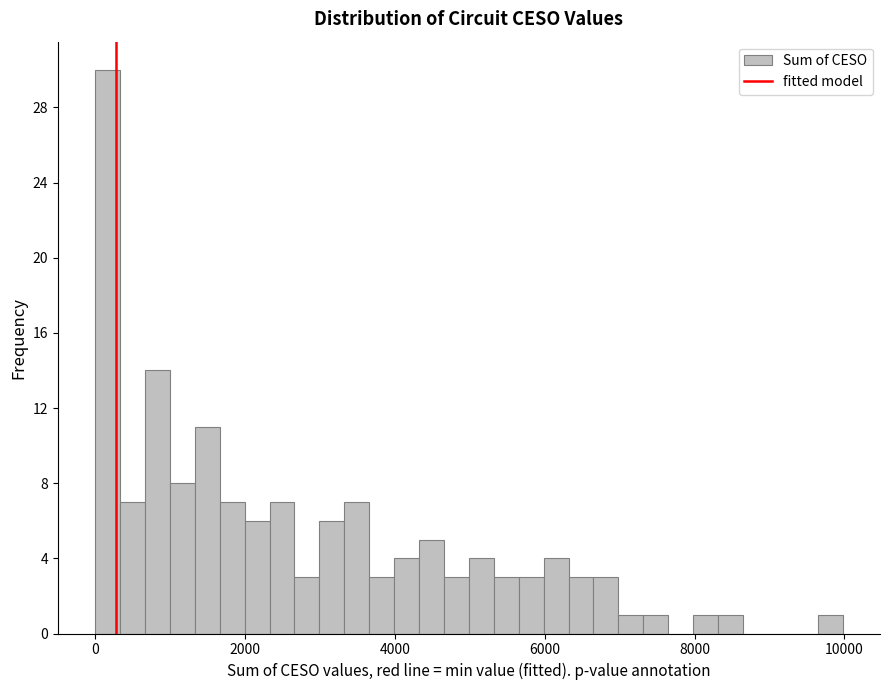

Around what value on the x-axis is the tallest bar? Give the approximate position of its centre, as read against the axis.

200